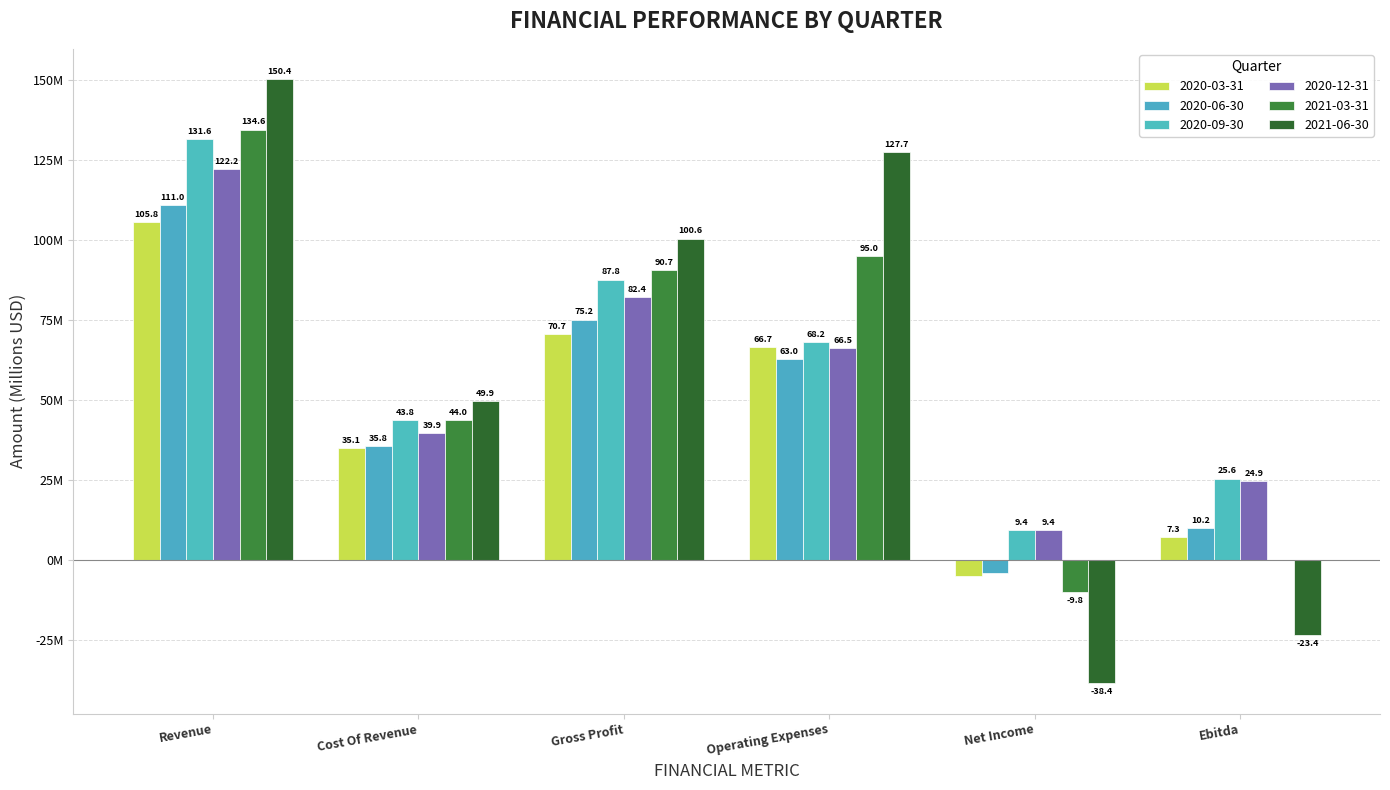

Are the bars horizontal?

No